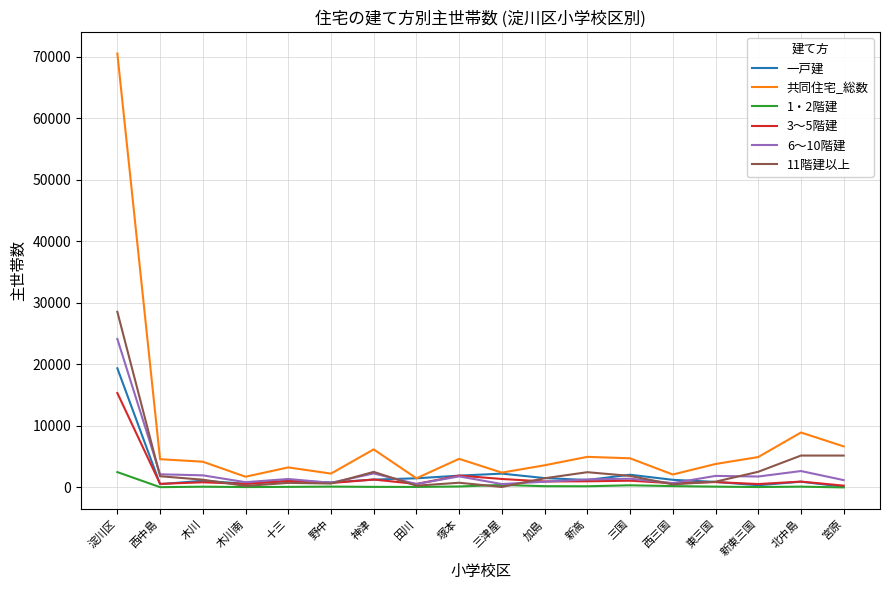

What is the average value of the 一戸建 series?

2153